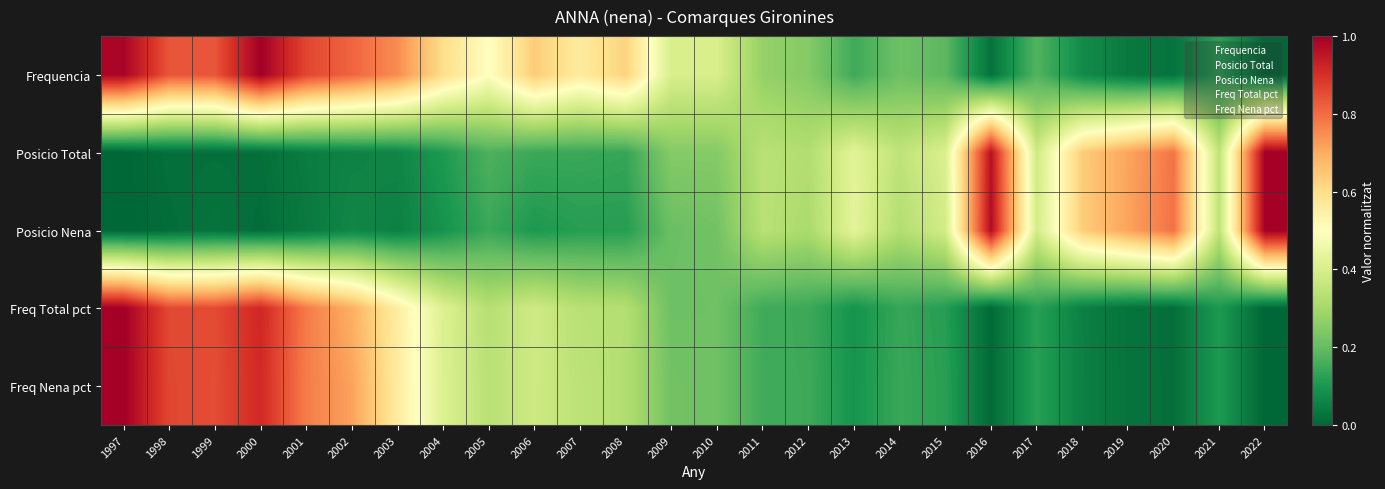

At which category does the chart reach its peak across all series?

2000